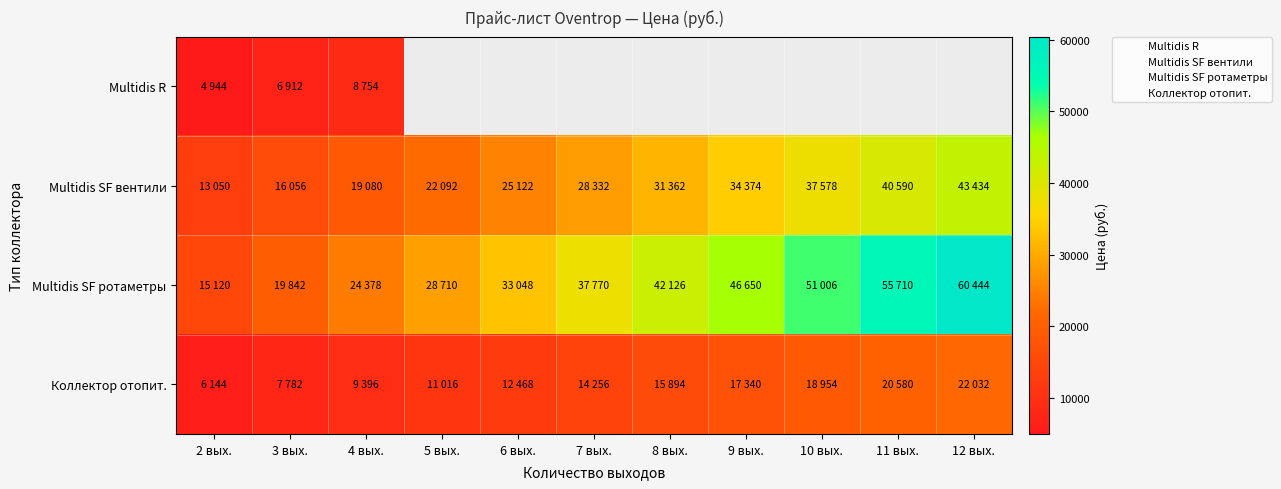

At which category does the chart reach its peak across all series?

12 вых.